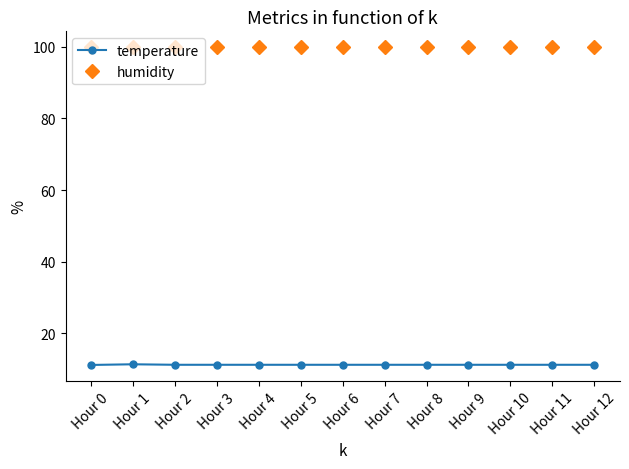

The humidity series shows 131.1 at Hour 12. True or false?

False